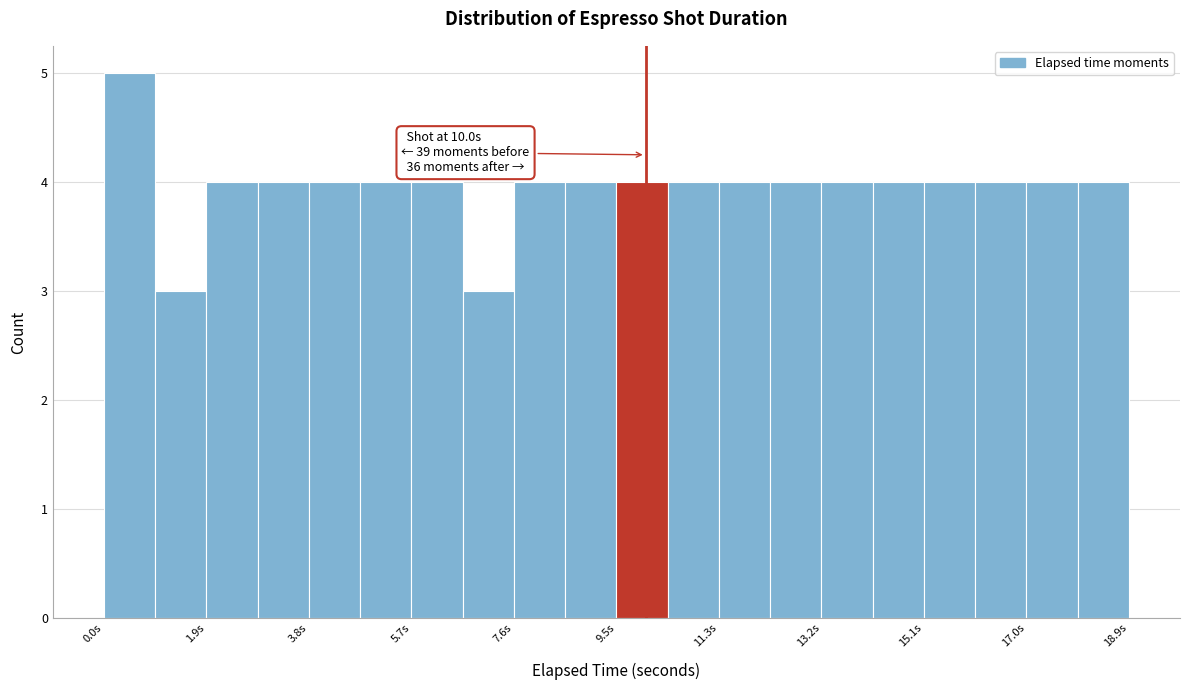

Over which range of the x-axis is the bar tallest?

0.0 to 1.0